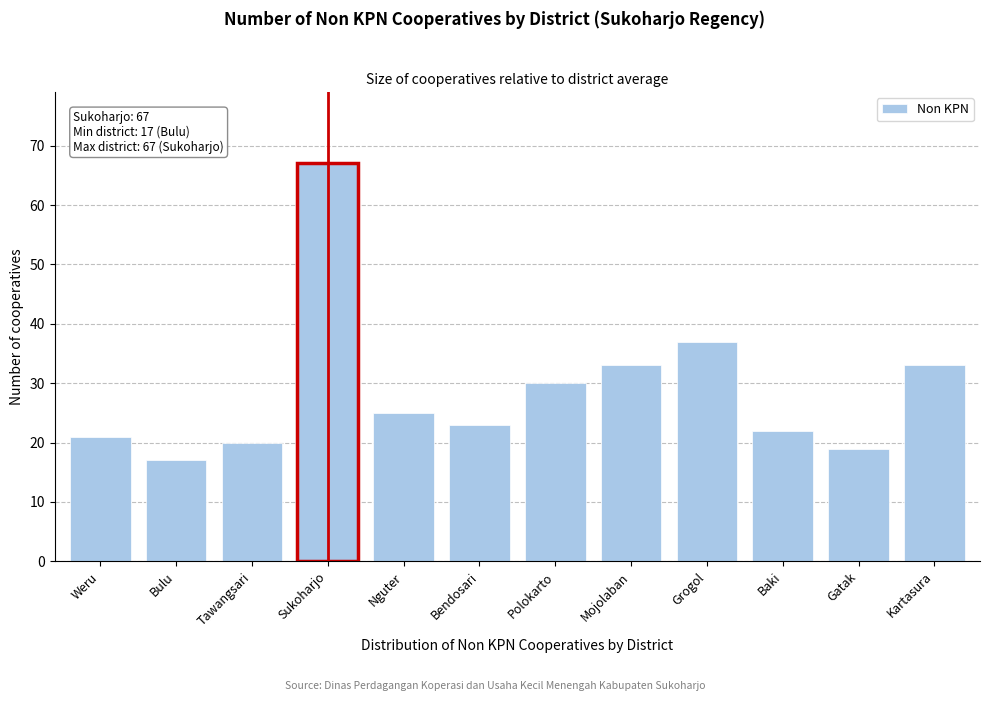

Reading right to left, extract all data points from this chart.

Kartasura=33	Gatak=19	Baki=22	Grogol=37	Mojolaban=33	Polokarto=30	Bendosari=23	Nguter=25	Sukoharjo=67	Tawangsari=20	Bulu=17	Weru=21